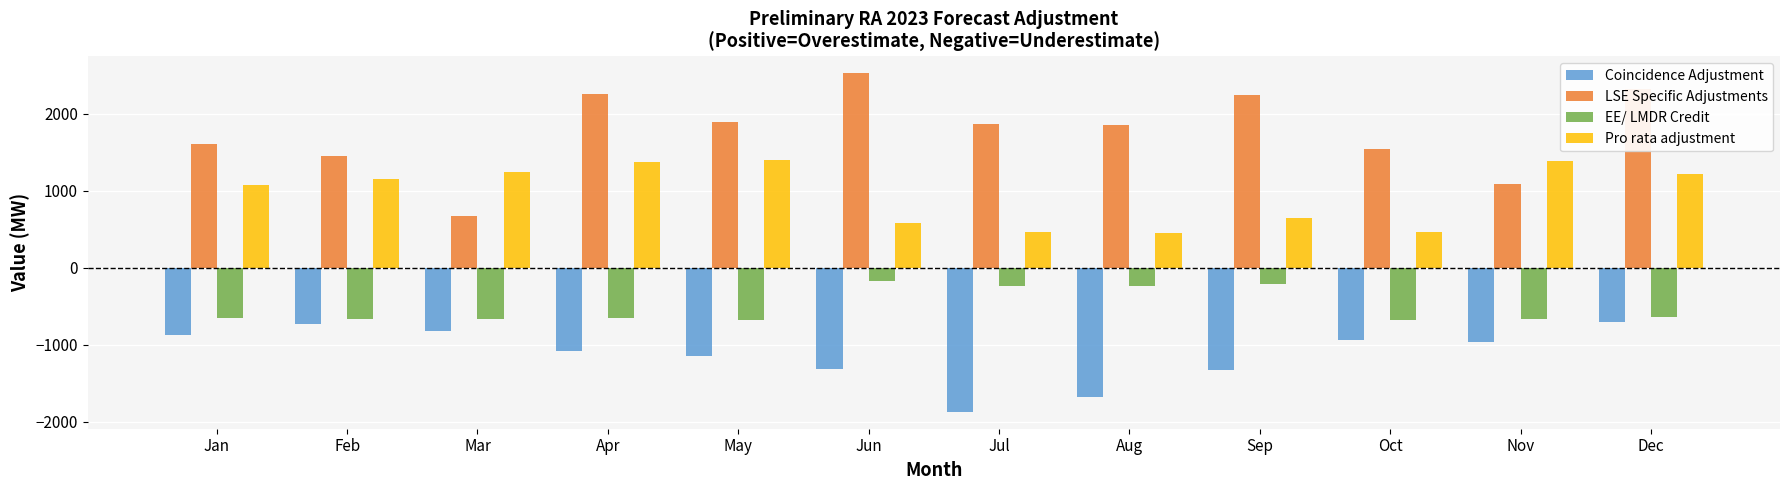

What is the total value across all series at Jun?

1622.9